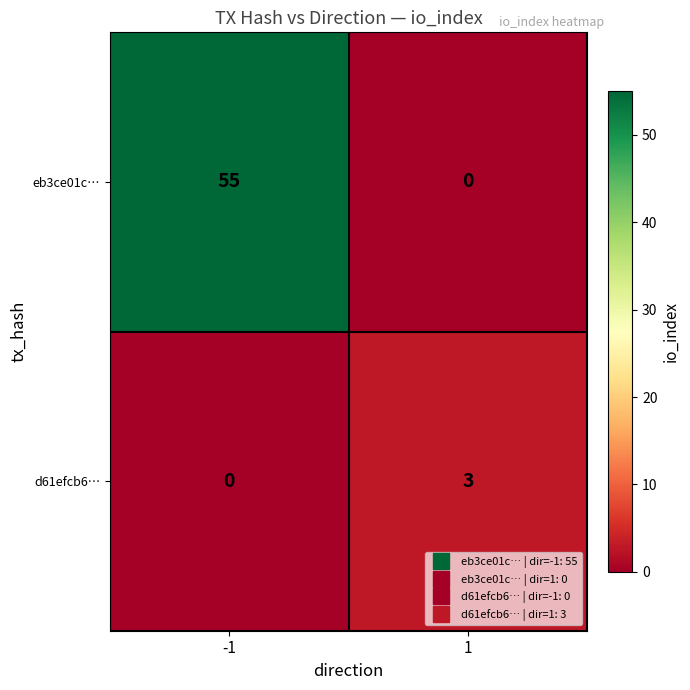

Reading left to right, what are all the values shown in this chart?

eb3ce01c…: -1=55	1=0
d61efcb6…: -1=0	1=3